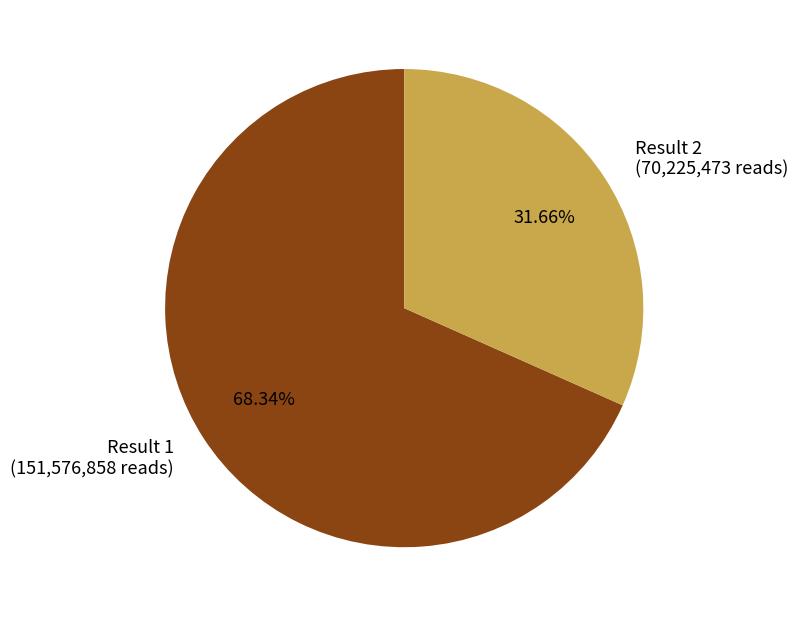

Is there any slice that represents more than half of the pie?

Yes